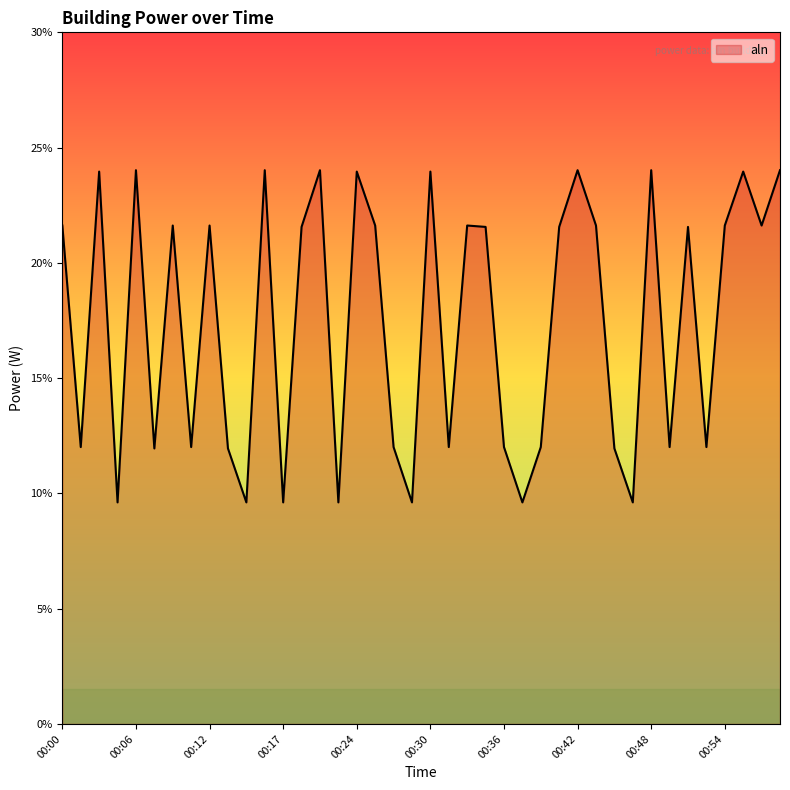

What is the maximum value shown in the chart?

24.0